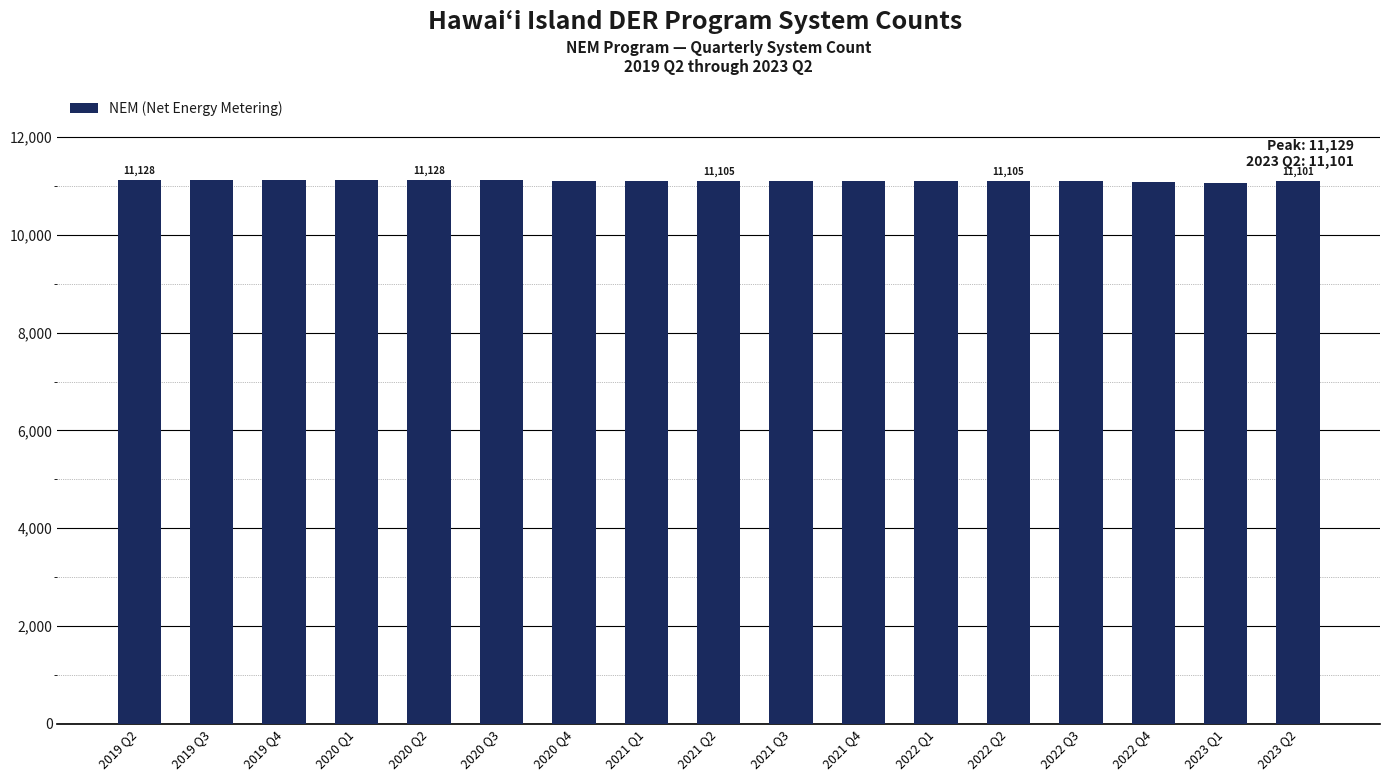

What is the minimum value shown in the chart?

11069